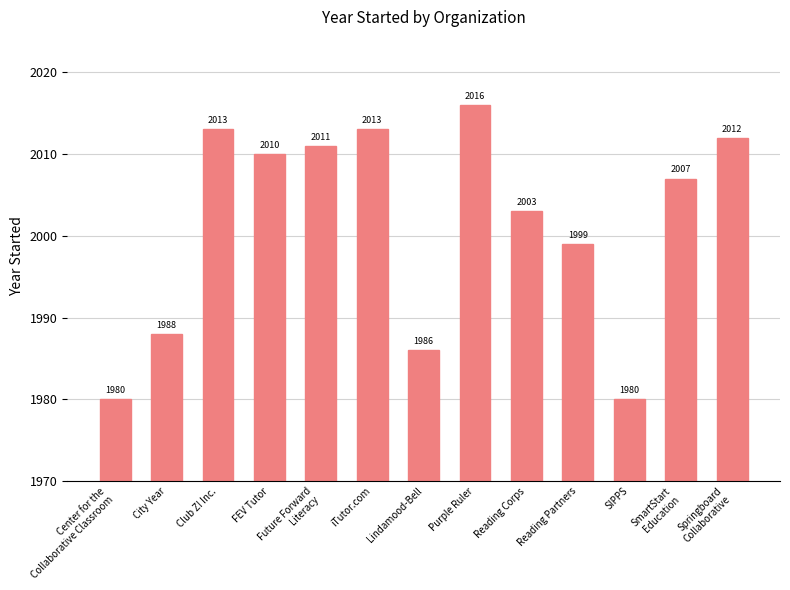

What is the label of the 10th bar from the right?

FEV Tutor